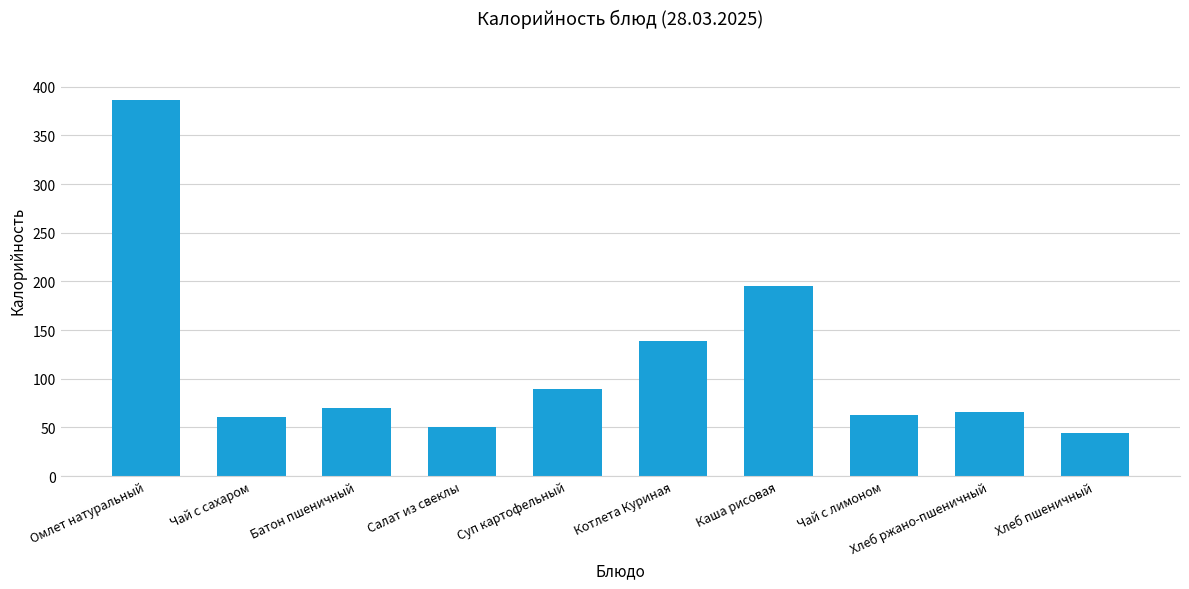

What is the smallest value displayed?

44.4